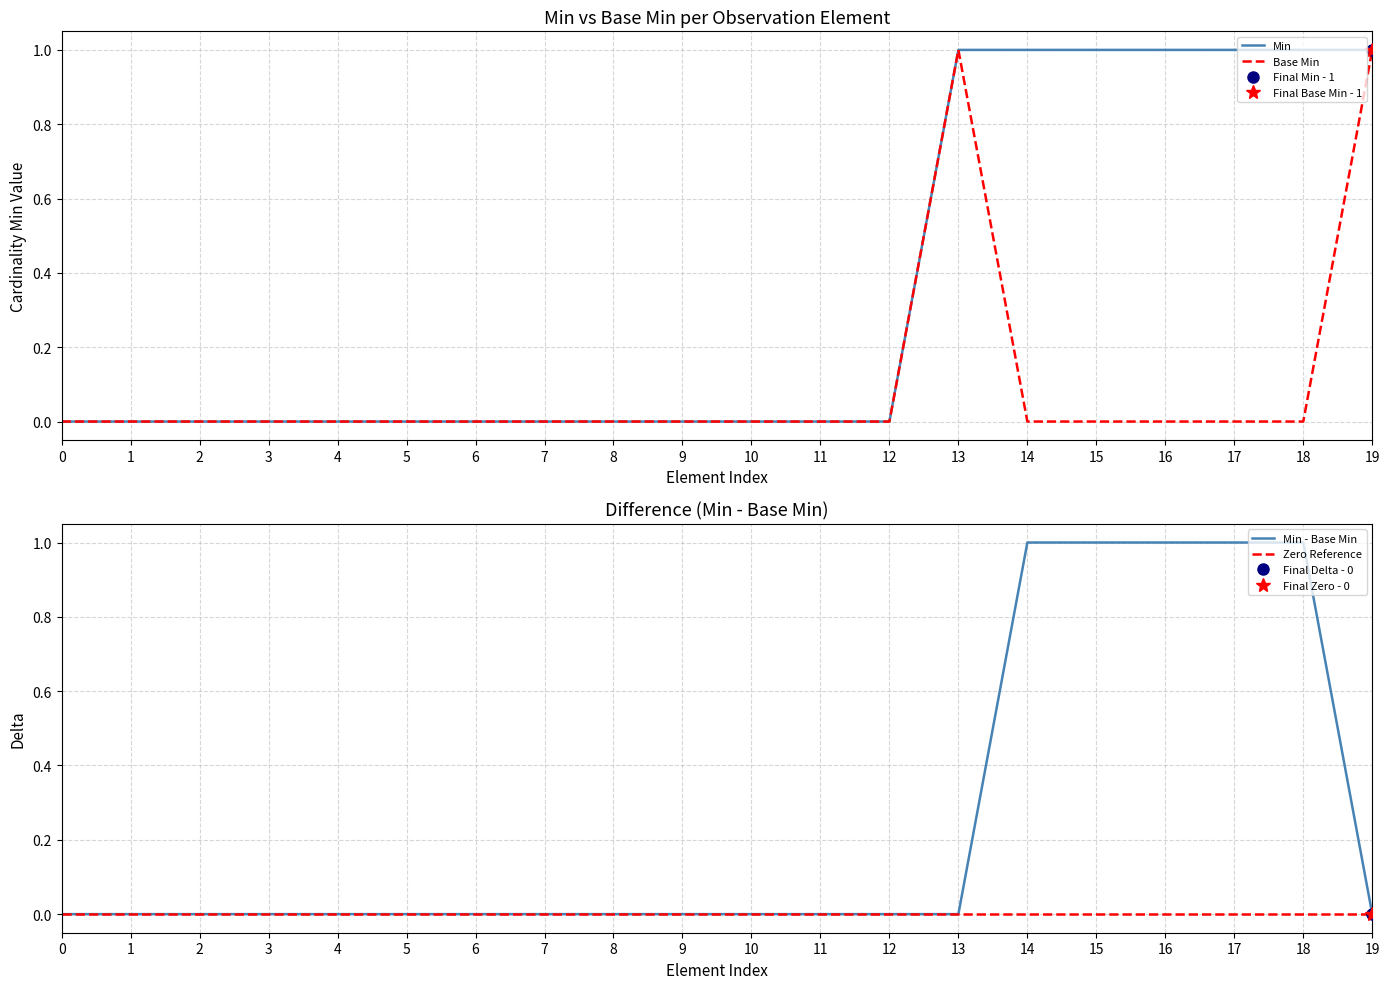

What is the sum of all Base Min values?

2